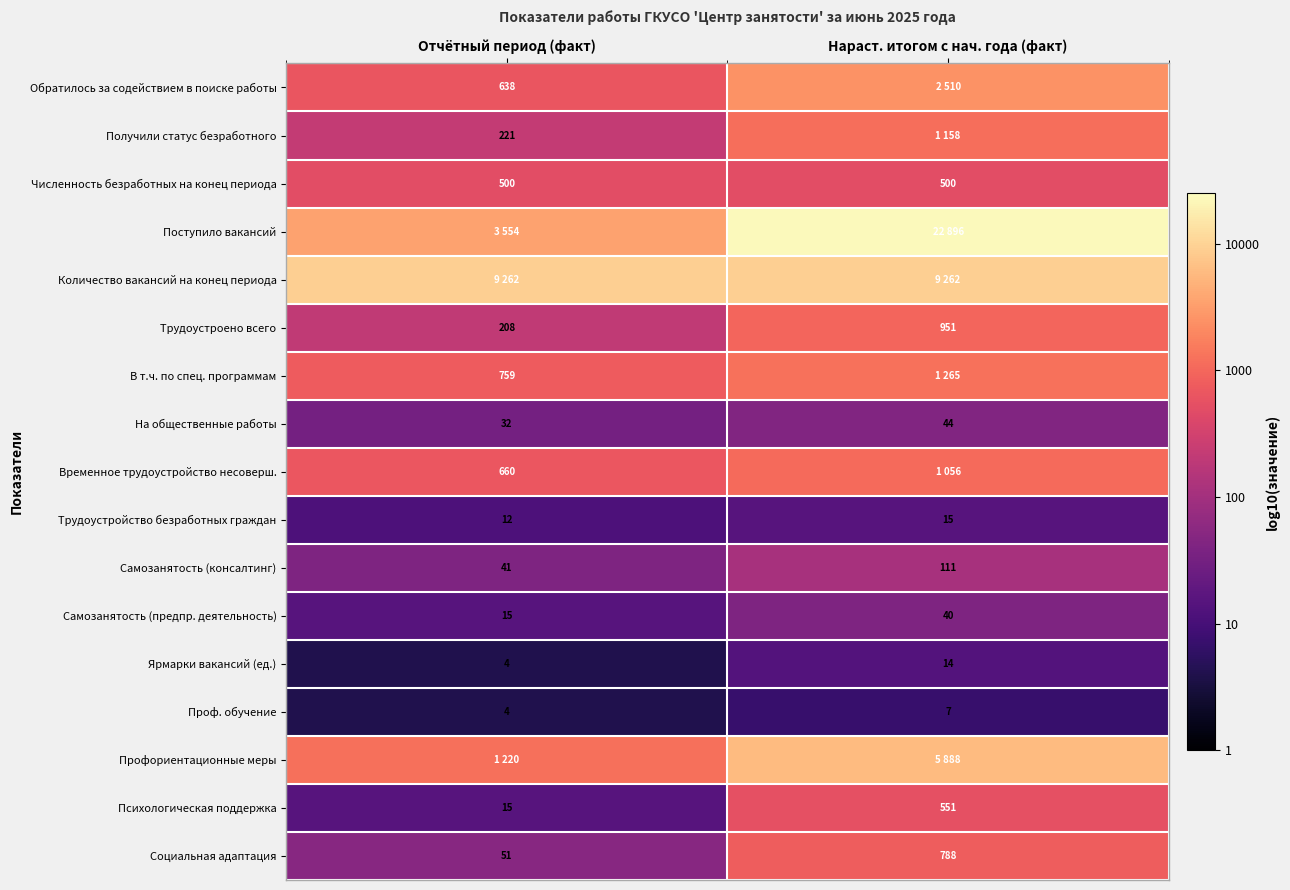

At which label is Социальная адаптация closest to 419?

Отчётный период (факт)